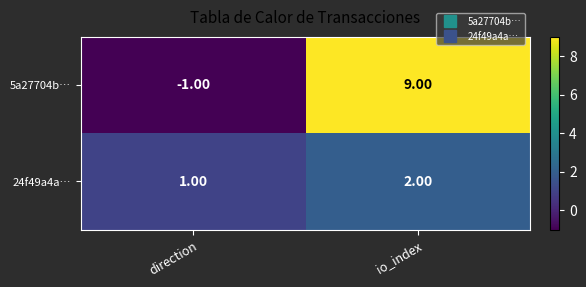

Between direction and io_index, which series saw the biggest shift?

5a27704b…